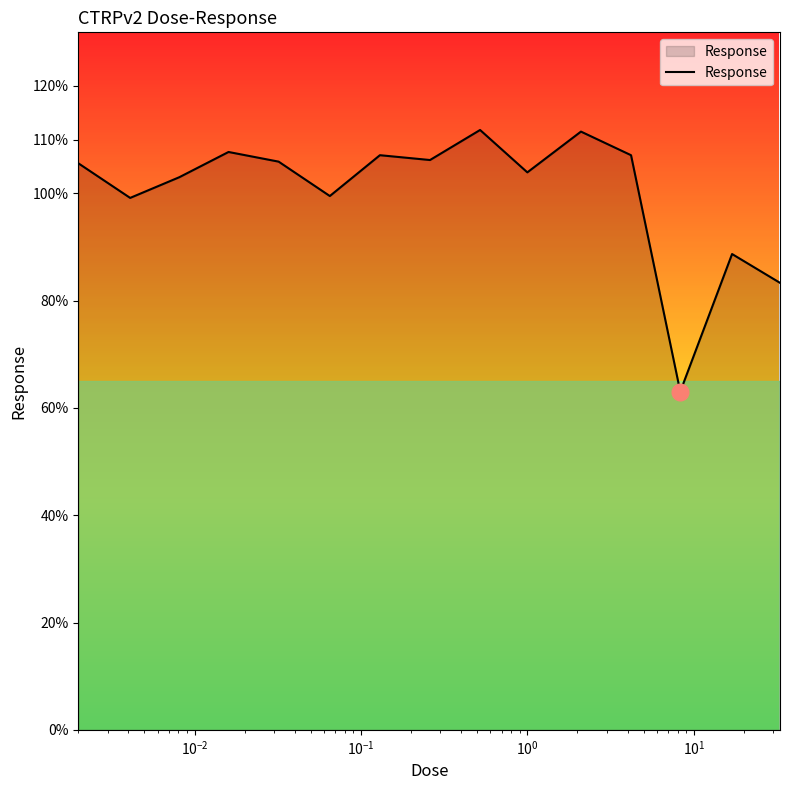

What is the smallest value displayed?

63.0